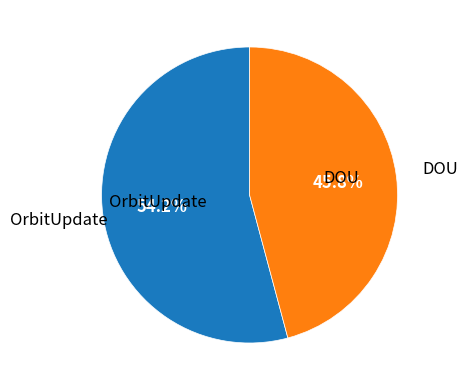

What is the largest slice in the pie chart?

OrbitUpdate